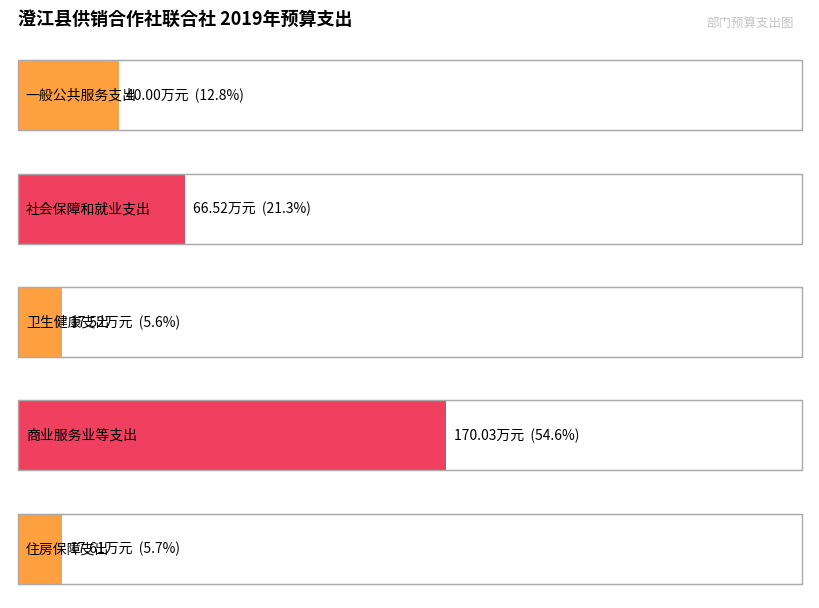

What is the average value?

62.3